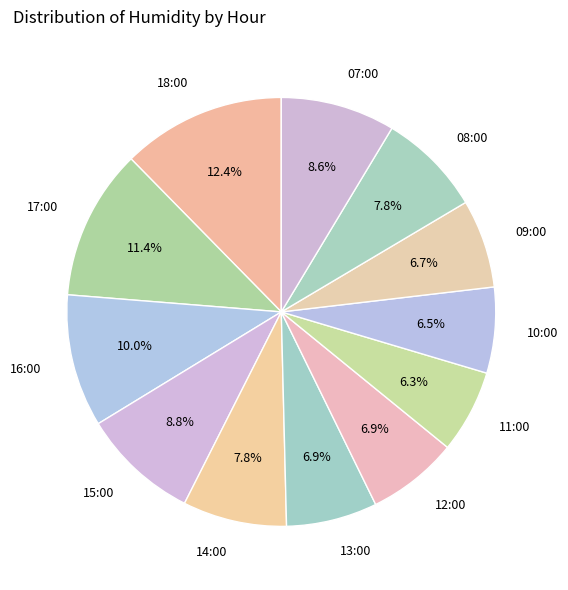

What is the ratio of the value at 07:00 to the value at 16:00?

0.9